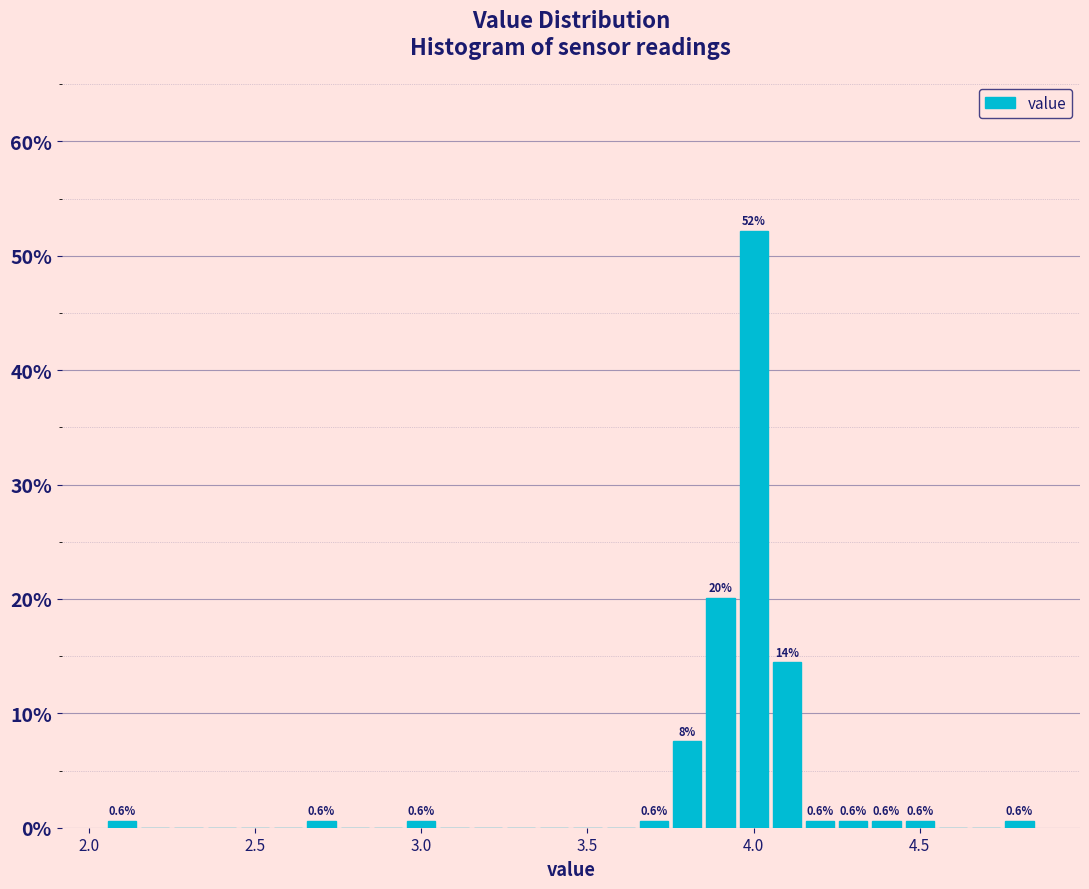

Read against the x-axis, roughly where is the centre of the tallest bar?

4.00